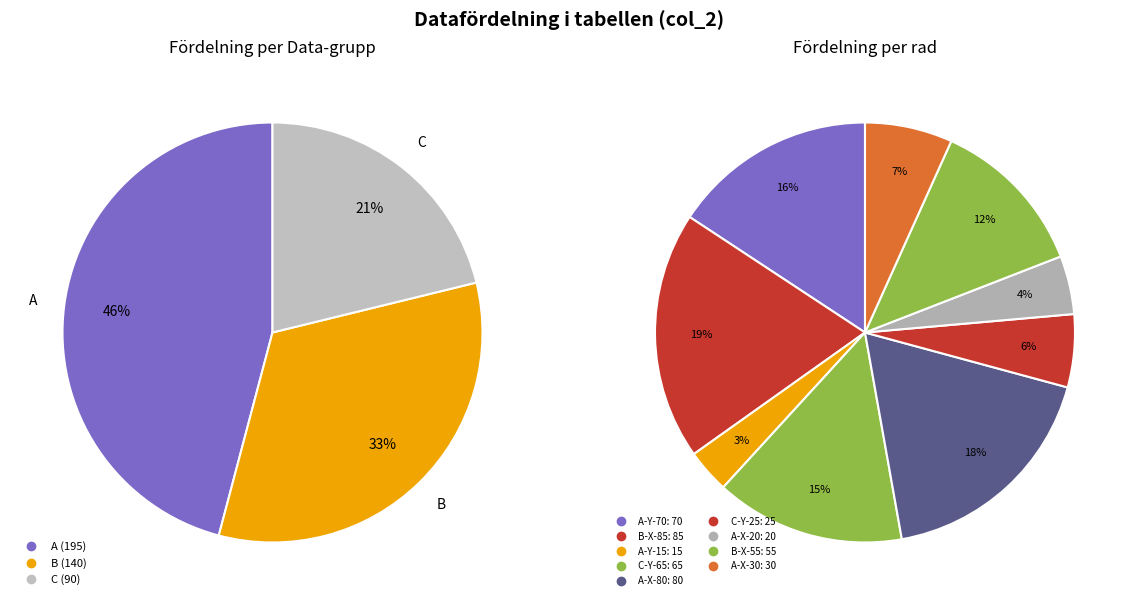

Rank the categories by value from highest to lowest.

B-X-85, A-X-80, A-Y-70, C-Y-65, B-X-55, A-X-30, C-Y-25, A-X-20, A-Y-15